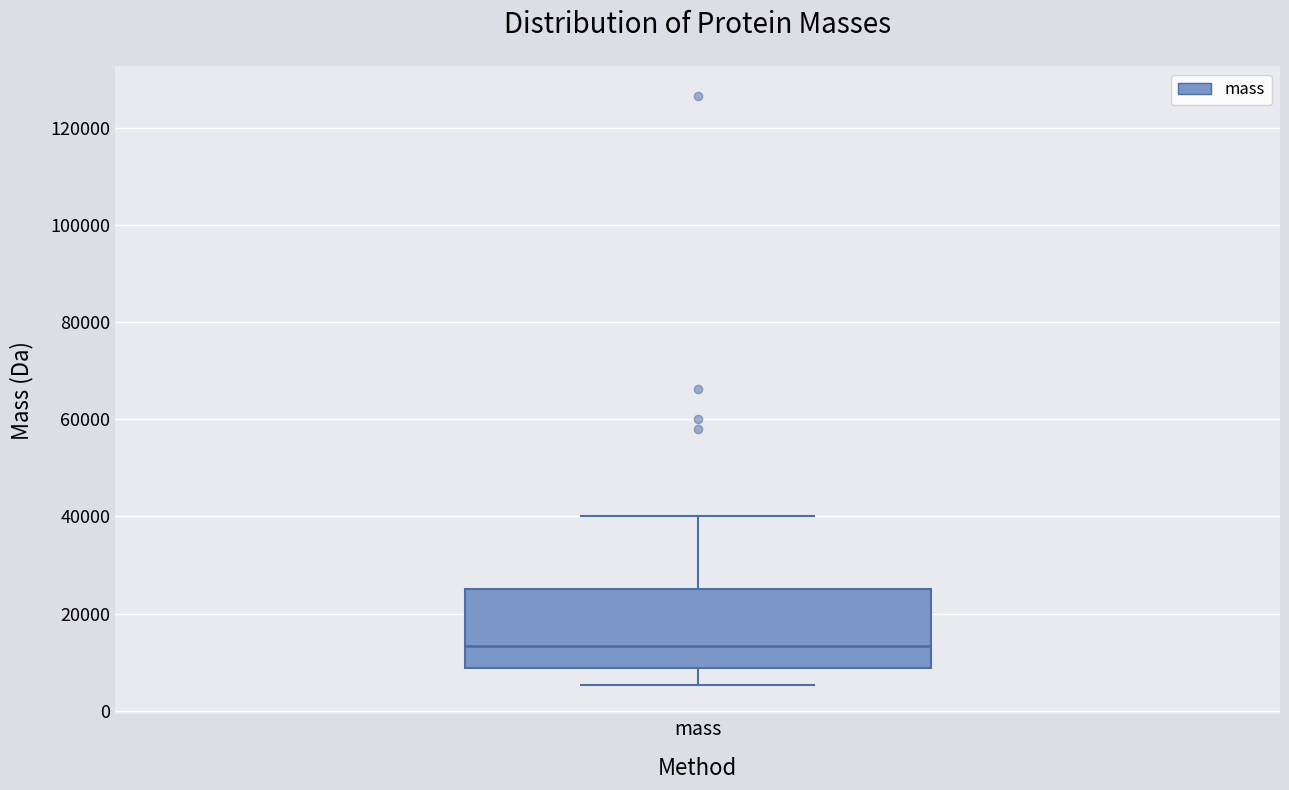

Where does the lower whisker of the box for mass end on the y-axis? The values are not printed on the chart, so give them approximately, as read against the axis.

6000